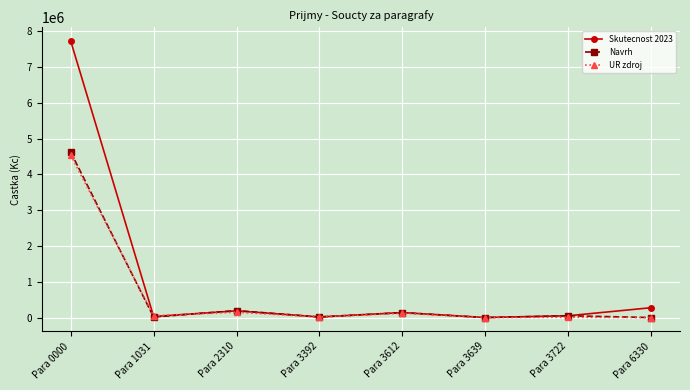

Which series has the largest range (max minus min)?

Skutecnost 2023